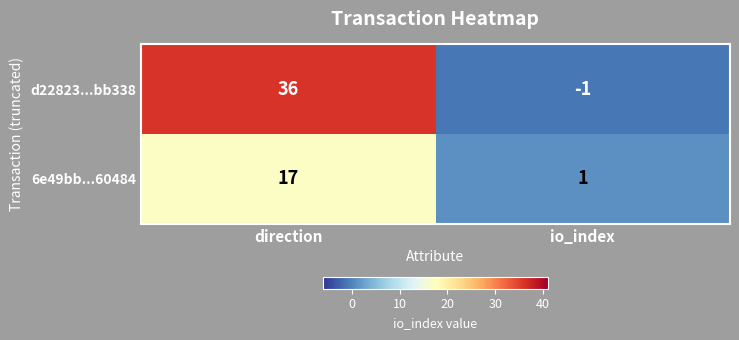

Reading right to left, list all the values displayed in this chart.

d22823...bb338: -1	36
6e49bb...60484: 1	17